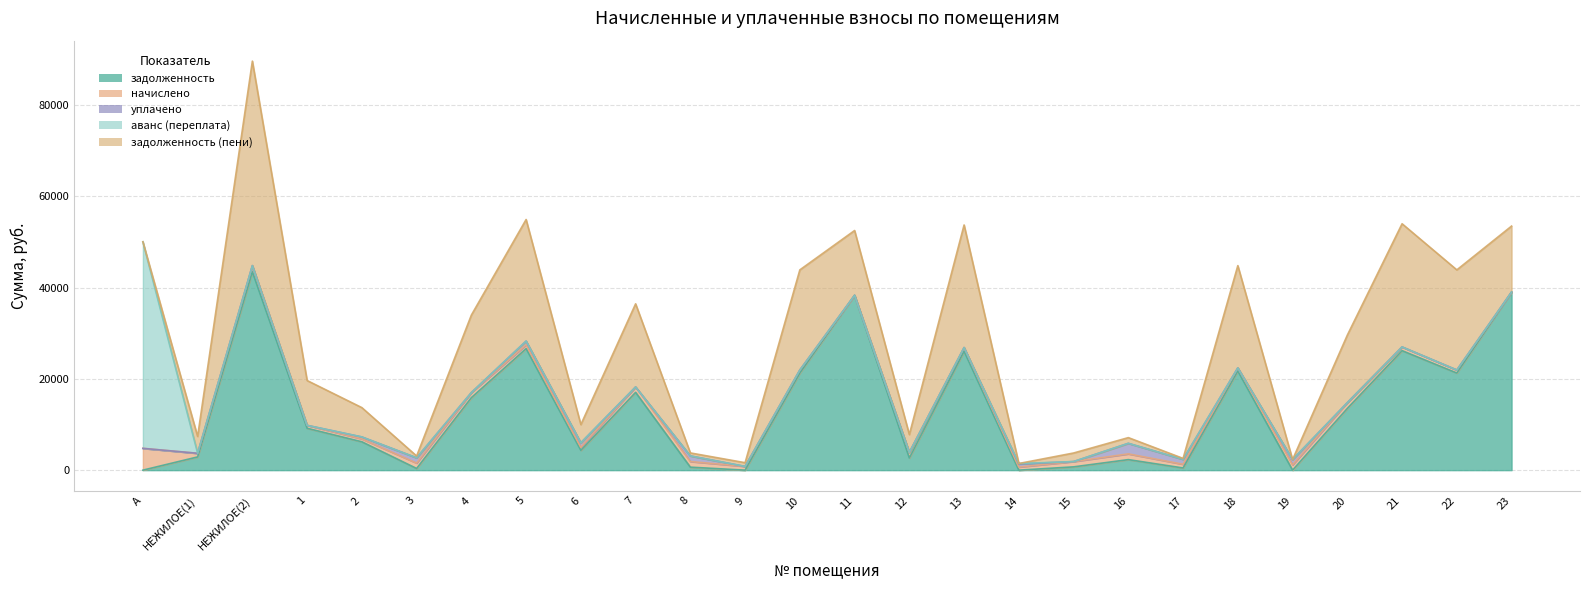

Rank the series at 3 from lowest to highest value.

аванс (переплата), задолженность, задолженность (пени), уплачено, начислено